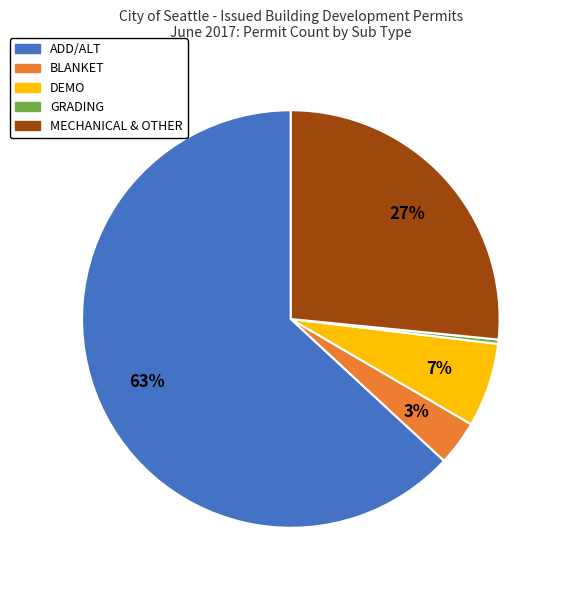

Which slice is the smallest?

GRADING